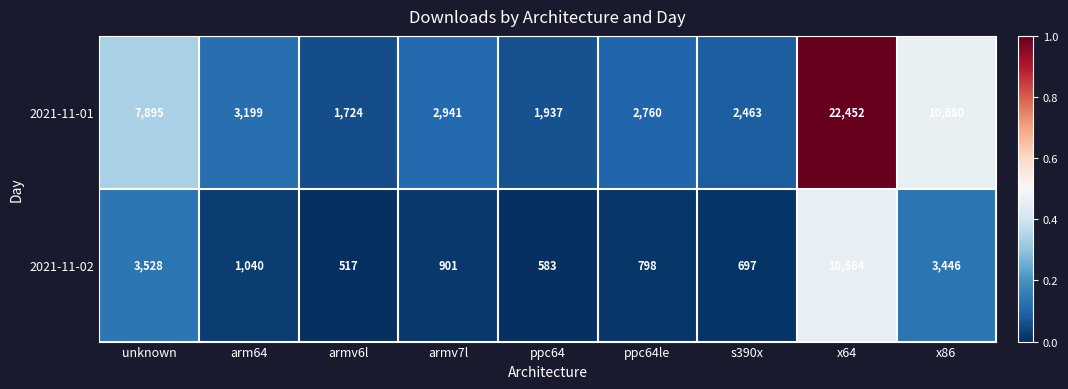

Reading right to left, what are all the values shown in this chart?

2021-11-01: x86=10680	x64=22452	s390x=2463	ppc64le=2760	ppc64=1937	armv7l=2941	armv6l=1724	arm64=3199	unknown=7895
2021-11-02: x86=3446	x64=10564	s390x=697	ppc64le=798	ppc64=583	armv7l=901	armv6l=517	arm64=1040	unknown=3528